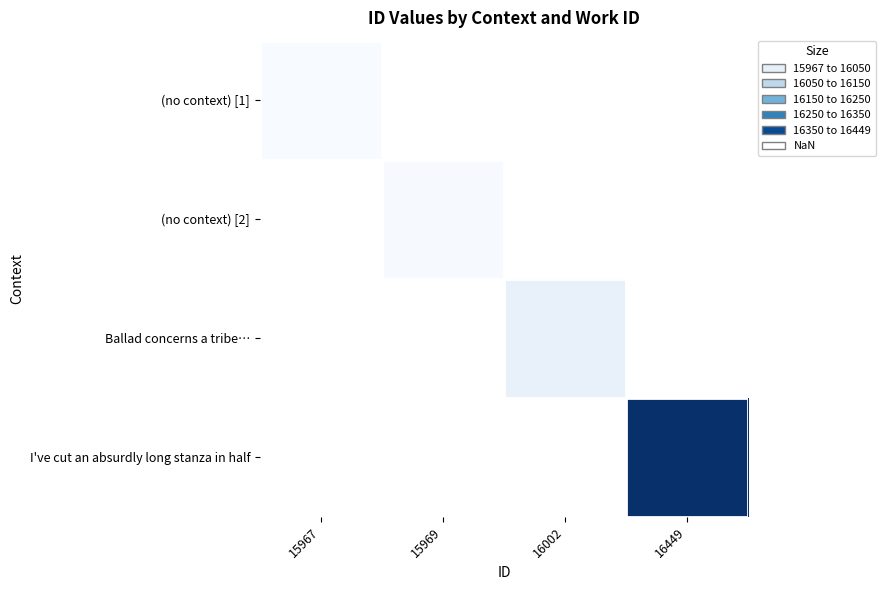

How many categories are shown in the chart?

4